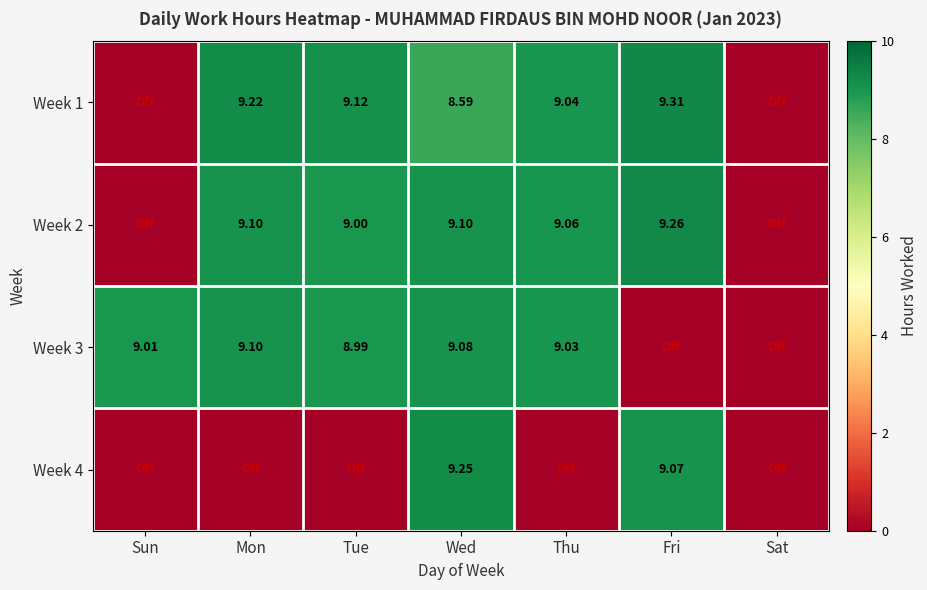

How many data points in Week 1 are less than 9?

3